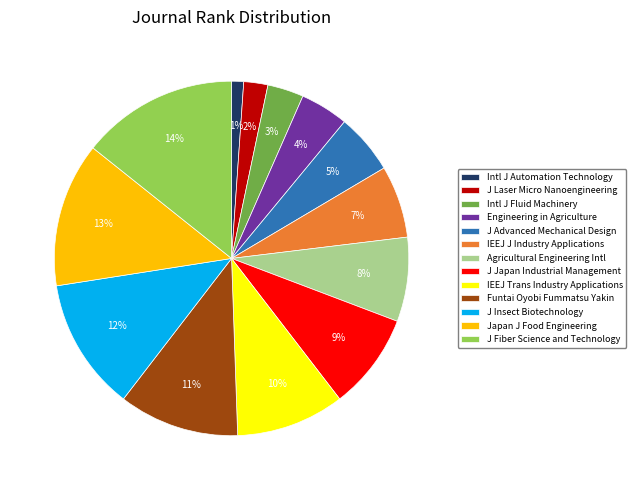

What is the ratio of the value at Engineering in Agriculture to the value at Intl J Fluid Machinery?

1.3